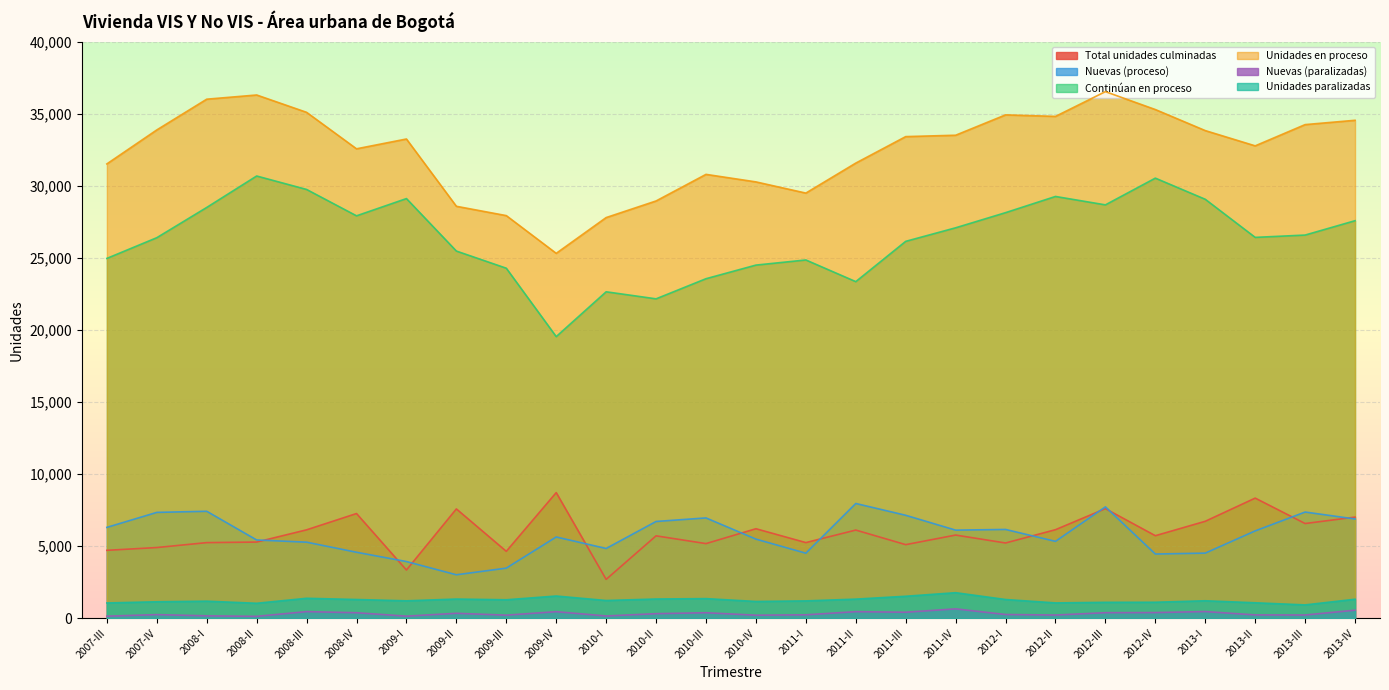

Reading left to right, what are all the values shown in this chart?

Total unidades culminadas: 2007-III=4713	2007-IV=4906	2008-I=5247	2008-II=5286	2008-III=6134	2008-IV=7264	2009-I=3346	2009-II=7584	2009-III=4643	2009-IV=8715	2010-I=2698	2010-II=5718	2010-III=5179	2010-IV=6210	2011-I=5249	2011-II=6118	2011-III=5107	2011-IV=5771	2012-I=5222	2012-II=6144	2012-III=7602	2012-IV=5727	2013-I=6727	2013-II=8334	2013-III=6571	2013-IV=7017
Nuevas (proceso): 2007-III=6304	2007-IV=7344	2008-I=7421	2008-II=5431	2008-III=5278	2008-IV=4579	2009-I=3935	2009-II=3017	2009-III=3478	2009-IV=5638	2010-I=4841	2010-II=6714	2010-III=6960	2010-IV=5490	2011-I=4513	2011-II=7961	2011-III=7143	2011-IV=6113	2012-I=6161	2012-II=5334	2012-III=7727	2012-IV=4456	2013-I=4519	2013-II=6060	2013-III=7368	2013-IV=6887
Continúan en proceso: 2007-III=24958	2007-IV=26394	2008-I=28492	2008-II=30673	2008-III=29740	2008-IV=27911	2009-I=29107	2009-II=25468	2009-III=24278	2009-IV=19534	2010-I=22643	2010-II=22154	2010-III=23550	2010-IV=24494	2011-I=24850	2011-II=23347	2011-III=26141	2011-IV=27081	2012-I=28131	2012-II=29254	2012-III=28671	2012-IV=30525	2013-I=29058	2013-II=26416	2013-III=26577	2013-IV=27573
Unidades en proceso: 2007-III=31512	2007-IV=33868	2008-I=36000	2008-II=36291	2008-III=35089	2008-IV=32559	2009-I=33239	2009-II=28573	2009-III=27926	2009-IV=25309	2010-I=27790	2010-II=28942	2010-III=30786	2010-IV=30264	2011-I=29488	2011-II=31568	2011-III=33405	2011-IV=33500	2012-I=34912	2012-II=34807	2012-III=36523	2012-IV=35282	2013-I=33822	2013-II=32764	2013-III=34237	2013-IV=34537
Nuevas (paralizadas): 2007-III=146	2007-IV=254	2008-I=171	2008-II=134	2008-III=463	2008-IV=385	2009-I=148	2009-II=346	2009-III=217	2009-IV=458	2010-I=160	2010-II=320	2010-III=385	2010-IV=214	2011-I=241	2011-II=459	2011-III=420	2011-IV=654	2012-I=262	2012-II=225	2012-III=388	2012-IV=396	2013-I=466	2013-II=234	2013-III=227	2013-IV=562
Unidades paralizadas: 2007-III=1063	2007-IV=1145	2008-I=1187	2008-II=1041	2008-III=1387	2008-IV=1302	2009-I=1211	2009-II=1334	2009-III=1284	2009-IV=1544	2010-I=1233	2010-II=1337	2010-III=1364	2010-IV=1166	2011-I=1206	2011-II=1329	2011-III=1528	2011-IV=1775	2012-I=1302	2012-II=1066	2012-III=1107	2012-IV=1112	2013-I=1215	2013-II=1075	2013-III=928	2013-IV=1321